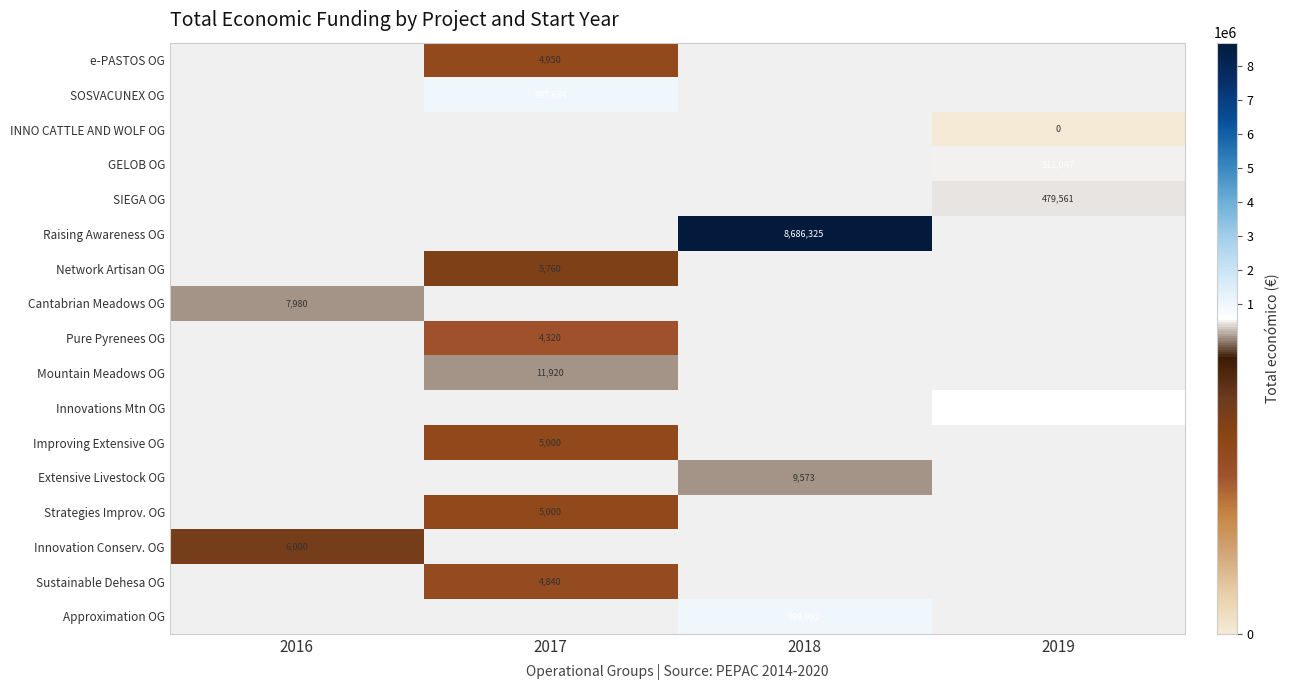

The value of Improving Extensive OG at 2017 is 3279. True or false?

False